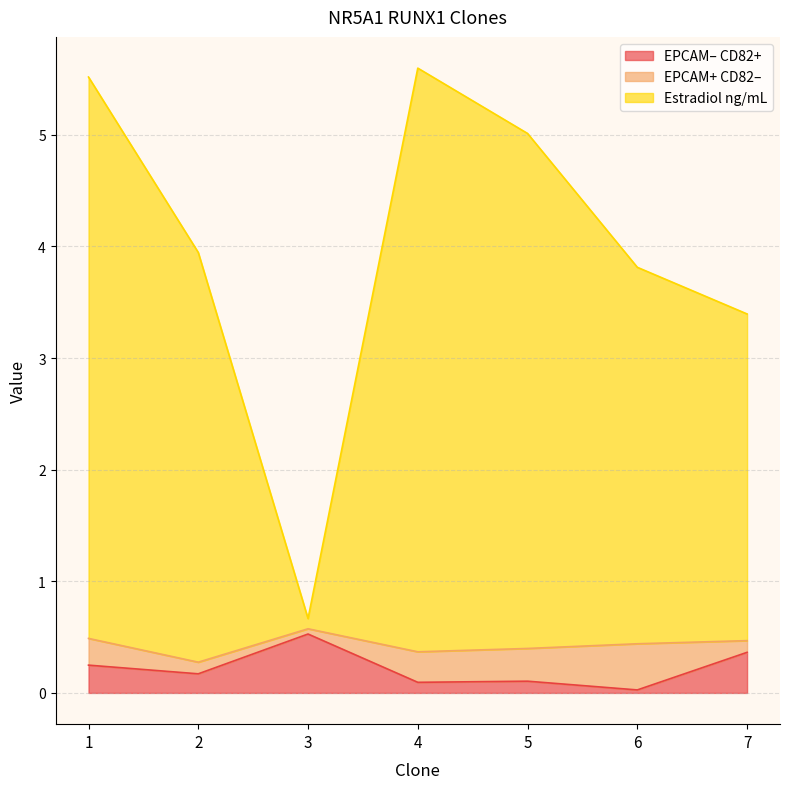

Which category has the lowest value across all series?

6